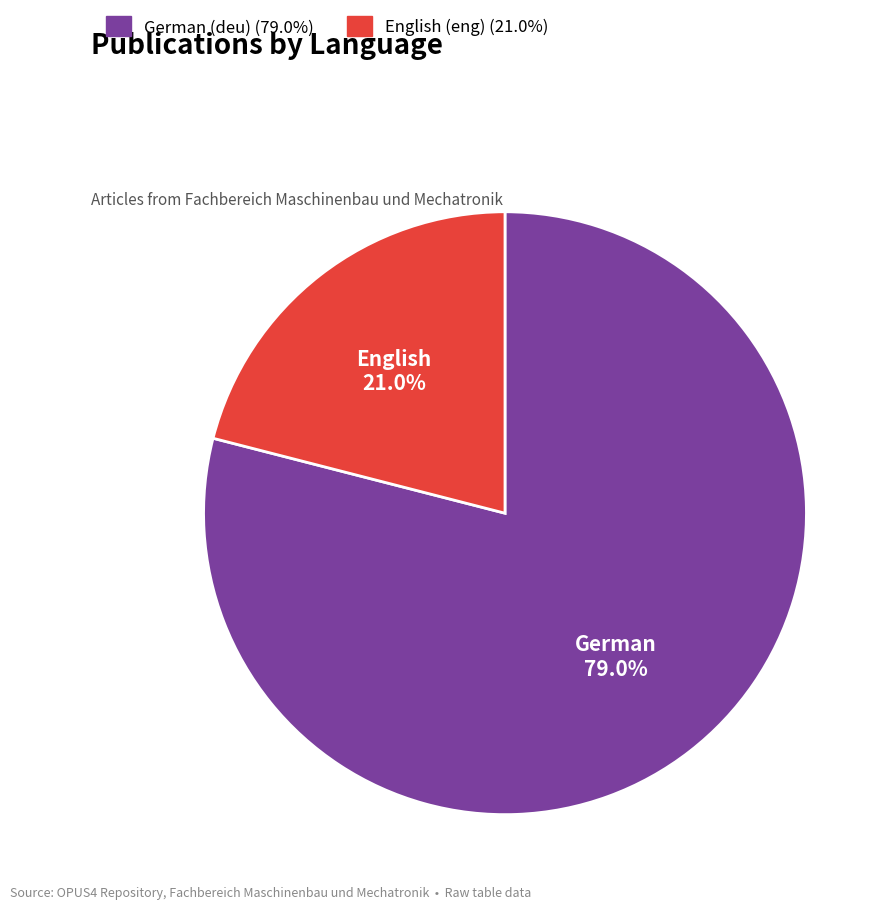

Does any single category account for the majority?

Yes